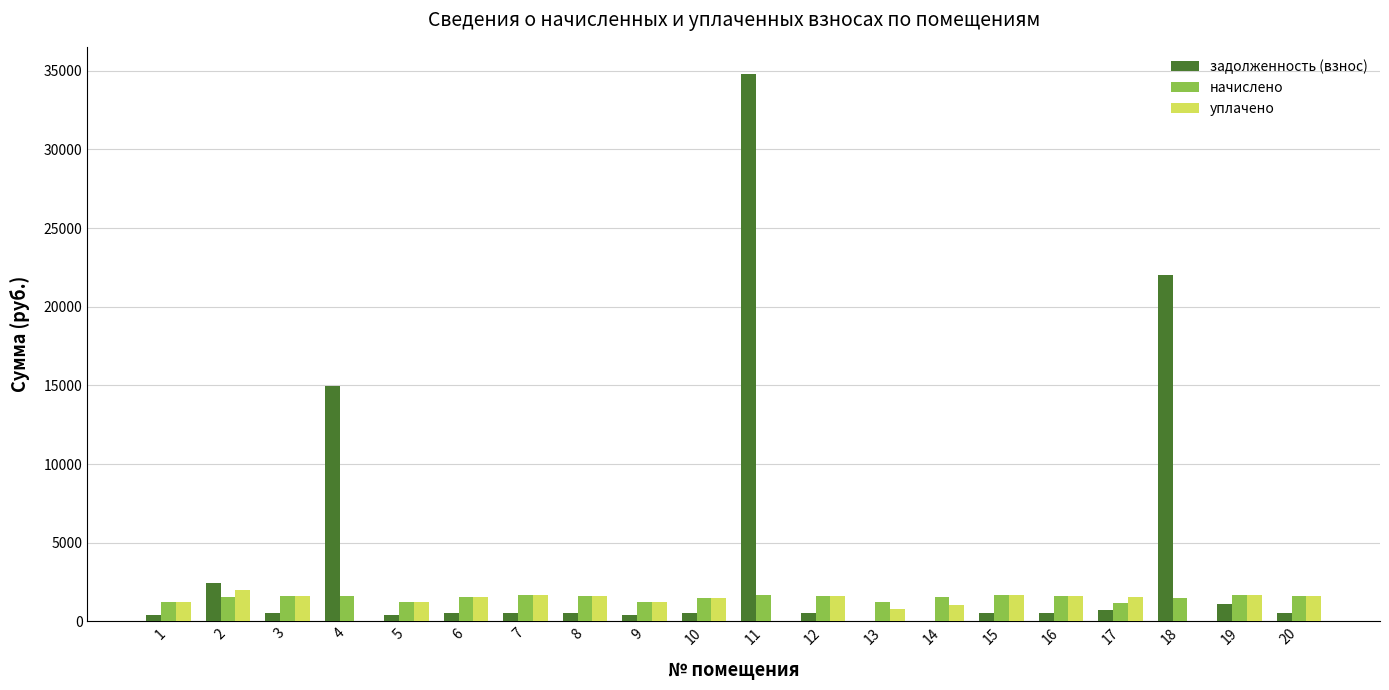

How many groups of bars are there?

20